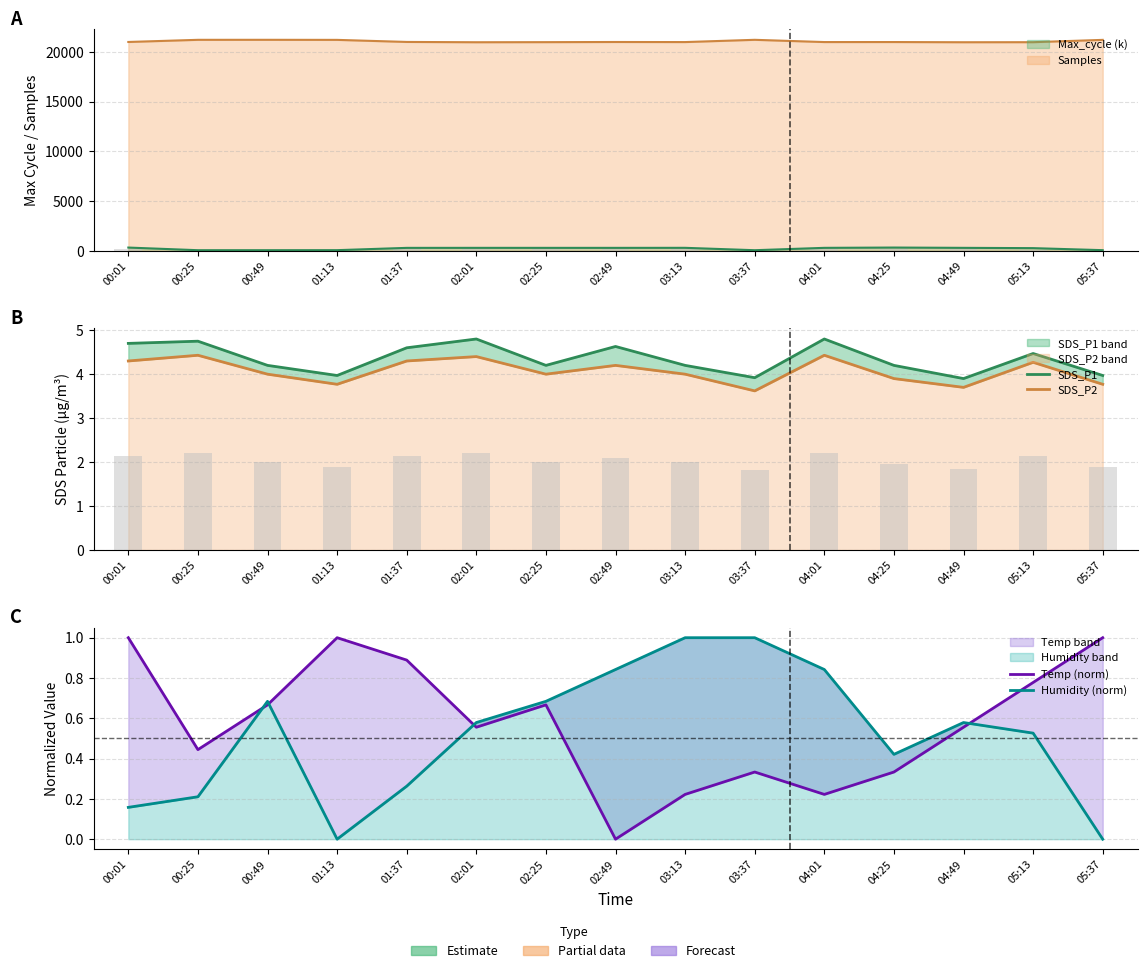

Reading right to left, list all the values displayed in this chart.

SDS_P1: 4.0	4.5	3.9	4.2	4.8	3.9	4.2	4.6	4.2	4.8	4.6	4.0	4.2	4.8	4.7
SDS_P2: 3.8	4.3	3.7	3.9	4.4	3.6	4.0	4.2	4.0	4.4	4.3	3.8	4.0	4.4	4.3
Temp (norm): 1.0	0.8	0.6	0.3	0.2	0.3	0.2	0.0	0.7	0.6	0.9	1.0	0.7	0.4	1.0
Humidity (norm): 0.0	0.5	0.6	0.4	0.8	1.0	1.0	0.8	0.7	0.6	0.3	0.0	0.7	0.2	0.2